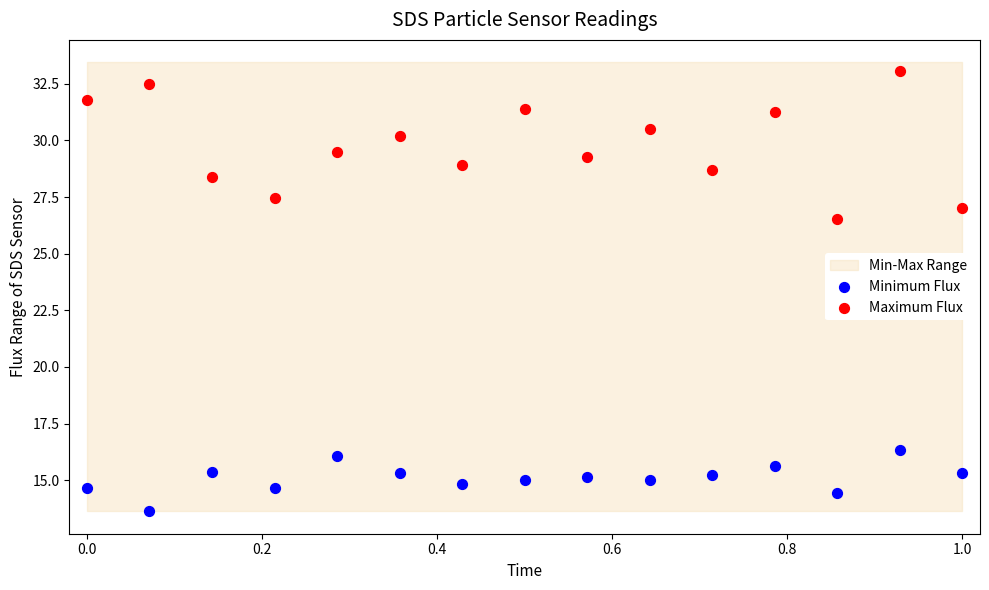

Which series has the largest Y range (max minus min)?

Maximum Flux